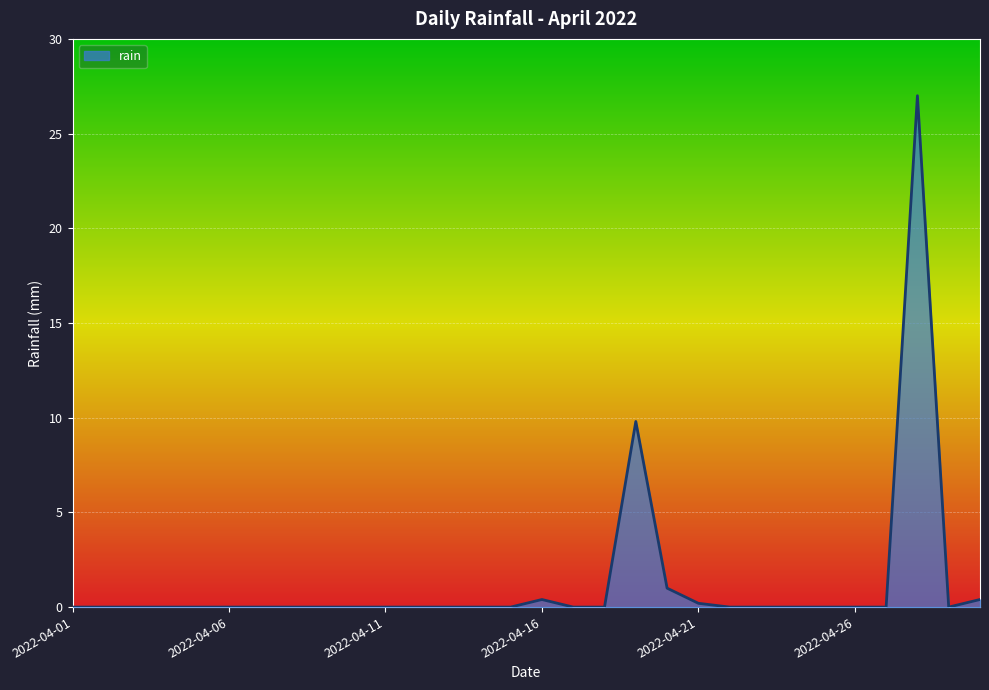

How many lines are shown in the chart?

1